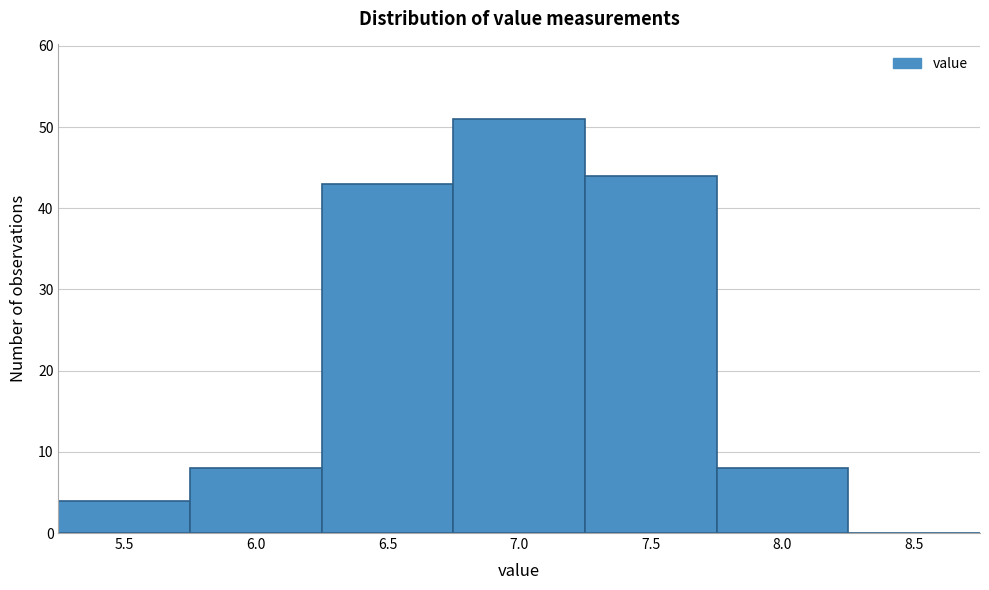

Reading left to right, list all the values displayed in this chart.

5.5=4	6.0=8	6.5=43	7.0=51	7.5=44	8.0=8	8.5=0